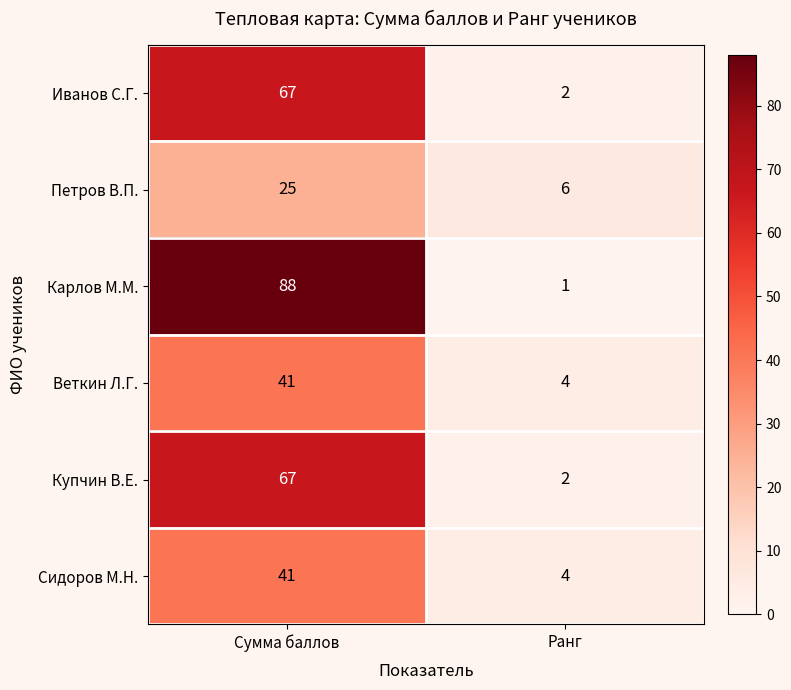

Is it true that Сидоров М.Н. equals 6 at Ранг?

False